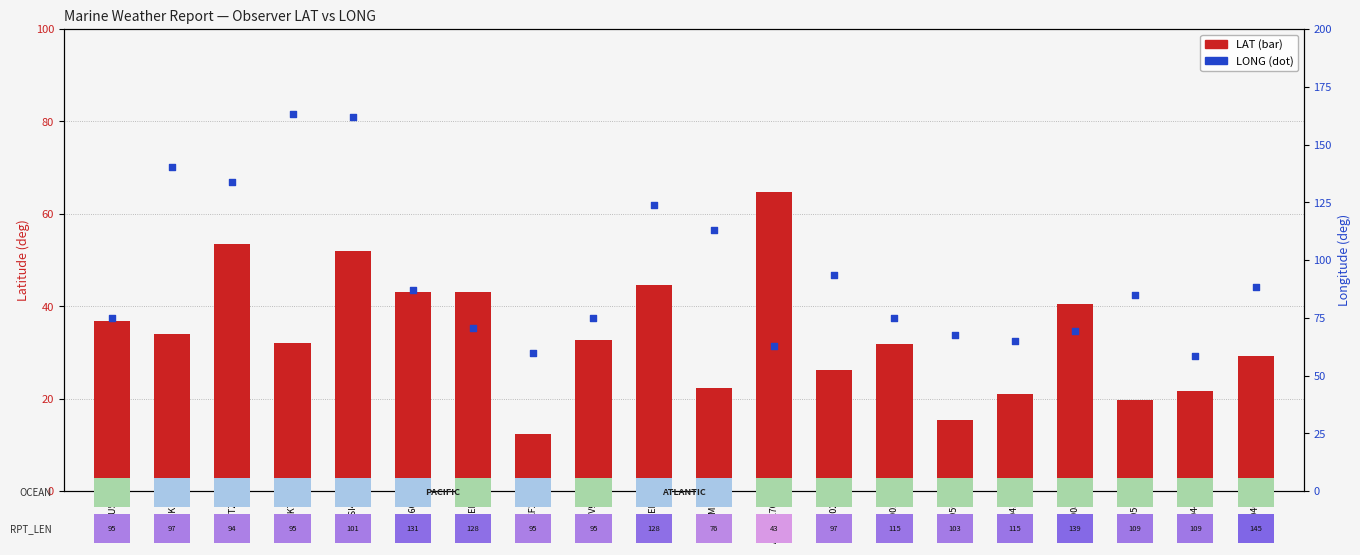

At which category is the sum across all series the highest?

C6SI4